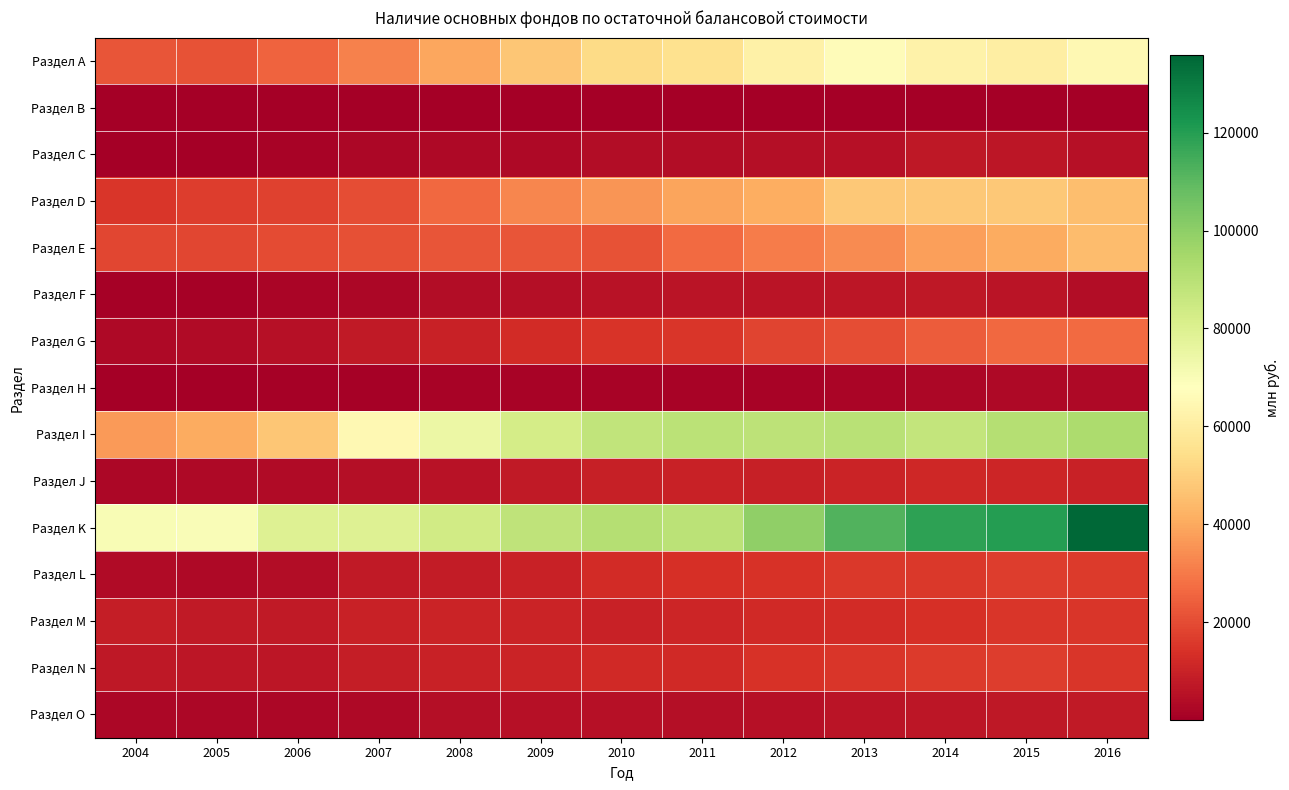

Reading left to right, what are all the values shown in this chart?

Раздел А: 2004=22190	2005=21595	2006=25113	2007=31745	2008=39630	2009=47324	2010=53563	2011=55390	2012=61653	2013=66576	2014=62389	2015=60607	2016=64862
Раздел В: 2004=22	2005=27	2006=24	2007=27	2008=37	2009=47	2010=53	2011=52	2012=47	2013=50	2014=54	2015=55	2016=98
Раздел С: 2004=123	2005=145	2006=1108	2007=2574	2008=2914	2009=3115	2010=4107	2011=4154	2012=4521	2013=4939	2014=6964	2015=6805	2016=5061
Раздел D: 2004=15258	2005=16805	2006=17654	2007=20448	2008=26292	2009=32631	2010=35608	2011=39066	2012=41201	2013=48235	2014=48111	2015=48017	2016=45325
Раздел Е: 2004=19022	2005=19083	2006=19666	2007=21132	2008=22113	2009=22010	2010=21281	2011=26994	2012=30296	2013=33451	2014=37769	2015=40391	2016=45060
Раздел F: 2004=908	2005=946	2006=1982	2007=2614	2008=3863	2009=4566	2010=5550	2011=5939	2012=6089	2013=6845	2014=7441	2015=5980	2016=3967
Раздел G: 2004=2778	2005=3716	2006=5006	2007=7474	2008=9989	2009=12276	2010=14740	2011=15385	2012=18508	2013=20457	2014=23705	2015=26132	2016=26901
Раздел Н: 2004=371	2005=490	2006=778	2007=963	2008=1276	2009=1328	2010=1416	2011=1420	2012=1570	2013=1920	2014=2479	2015=2911	2016=2775
Раздел I: 2004=37144	2005=40768	2006=47338	2007=65096	2008=74791	2009=82396	2010=87835	2011=89280	2012=88794	2013=90000	2014=87367	2015=90752	2016=93072
Раздел J: 2004=2654	2005=3033	2006=3364	2007=4708	2008=5345	2009=7954	2010=9374	2011=9587	2012=9407	2013=10272	2014=11366	2015=10900	2016=10098
Раздел K: 2004=70510	2005=69661	2006=79242	2007=79312	2008=83567	2009=88483	2010=90962	2011=89390	2012=99552	2013=112282	2014=118448	2015=119996	2016=135800
Раздел L: 2004=3552	2005=3076	2006=3749	2007=7714	2008=8344	2009=9925	2010=12247	2011=13356	2012=14138	2013=15711	2014=15766	2015=16883	2016=16290
Раздел M: 2004=8920	2005=7825	2006=7593	2007=9829	2008=10574	2009=10482	2010=10004	2011=11143	2012=11822	2013=12546	2014=13628	2015=15181	2016=15336
Раздел N: 2004=7028	2005=6643	2006=6622	2007=8679	2008=9912	2009=10577	2010=11988	2011=11976	2012=14281	2013=15272	2014=16198	2015=16659	2016=14956
Раздел O: 2004=2639	2005=2280	2006=2654	2007=3190	2008=4722	2009=5321	2010=5228	2011=4665	2012=5220	2013=5930	2014=6869	2015=7298	2016=7916